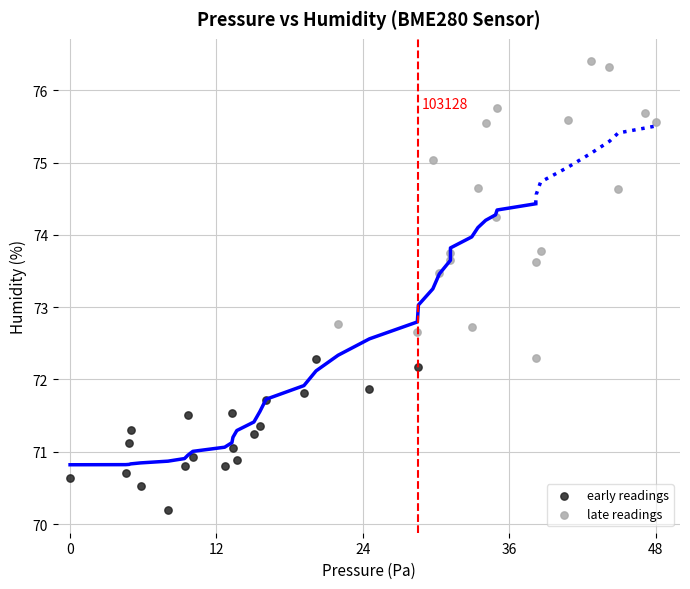

Which series contains the highest Y value?

late readings